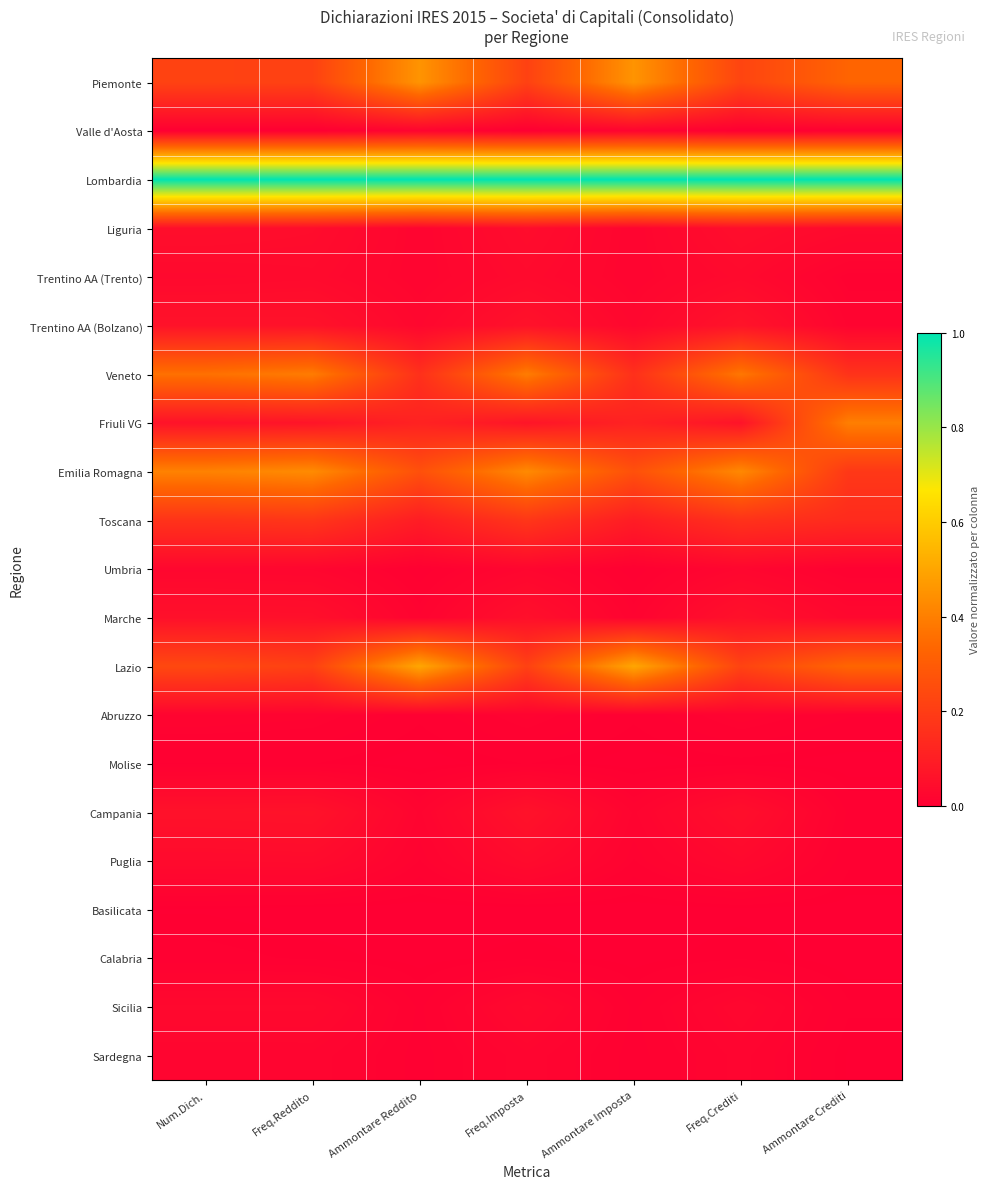

At Freq.Reddito, list the series in order from smallest to largest.

Valle d'Aosta, Basilicata, Calabria, Molise, Abruzzo, Sardegna, Umbria, Sicilia, Trentino AA (Trento), Puglia, Liguria, Marche, Trentino AA (Bolzano), Campania, Friuli VG, Toscana, Lazio, Piemonte, Veneto, Emilia Romagna, Lombardia